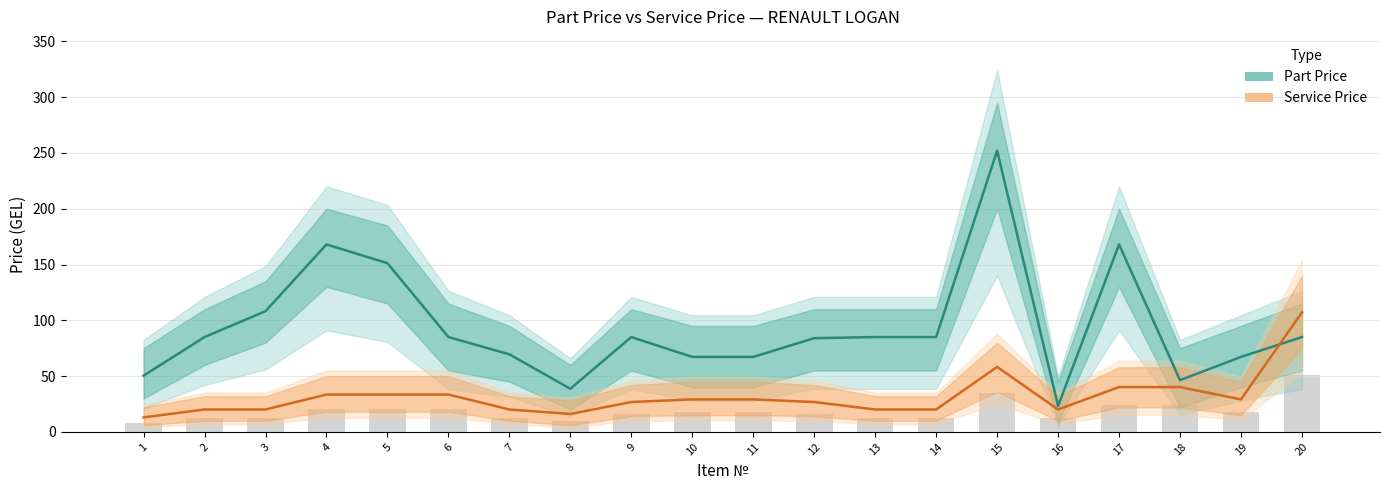

Reading right to left, what are all the values shown in this chart?

Part Price: 85.0	67.2	46.4	168.0	23.2	252.0	85.0	85.0	84.0	67.2	67.2	85.0	38.6	69.5	85.0	151.2	168.0	108.2	85.0	50.4
Service Price: 107.1	29.1	40.2	40.2	20.1	58.2	20.1	20.1	26.8	29.1	29.1	26.8	16.1	20.1	33.5	33.5	33.5	20.1	20.1	13.0